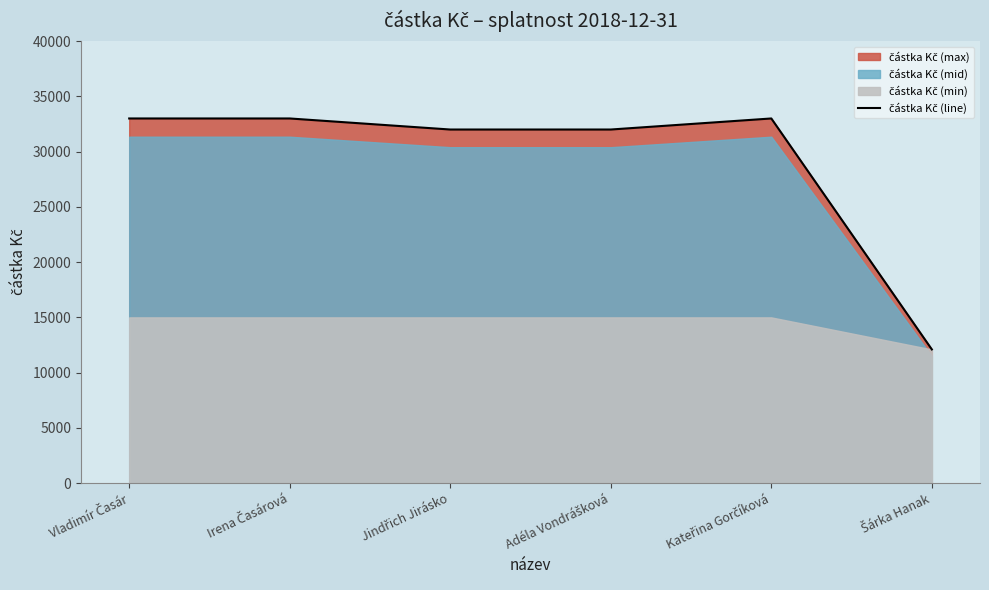

At which category does the chart reach its minimum across all series?

Šárka Hanak